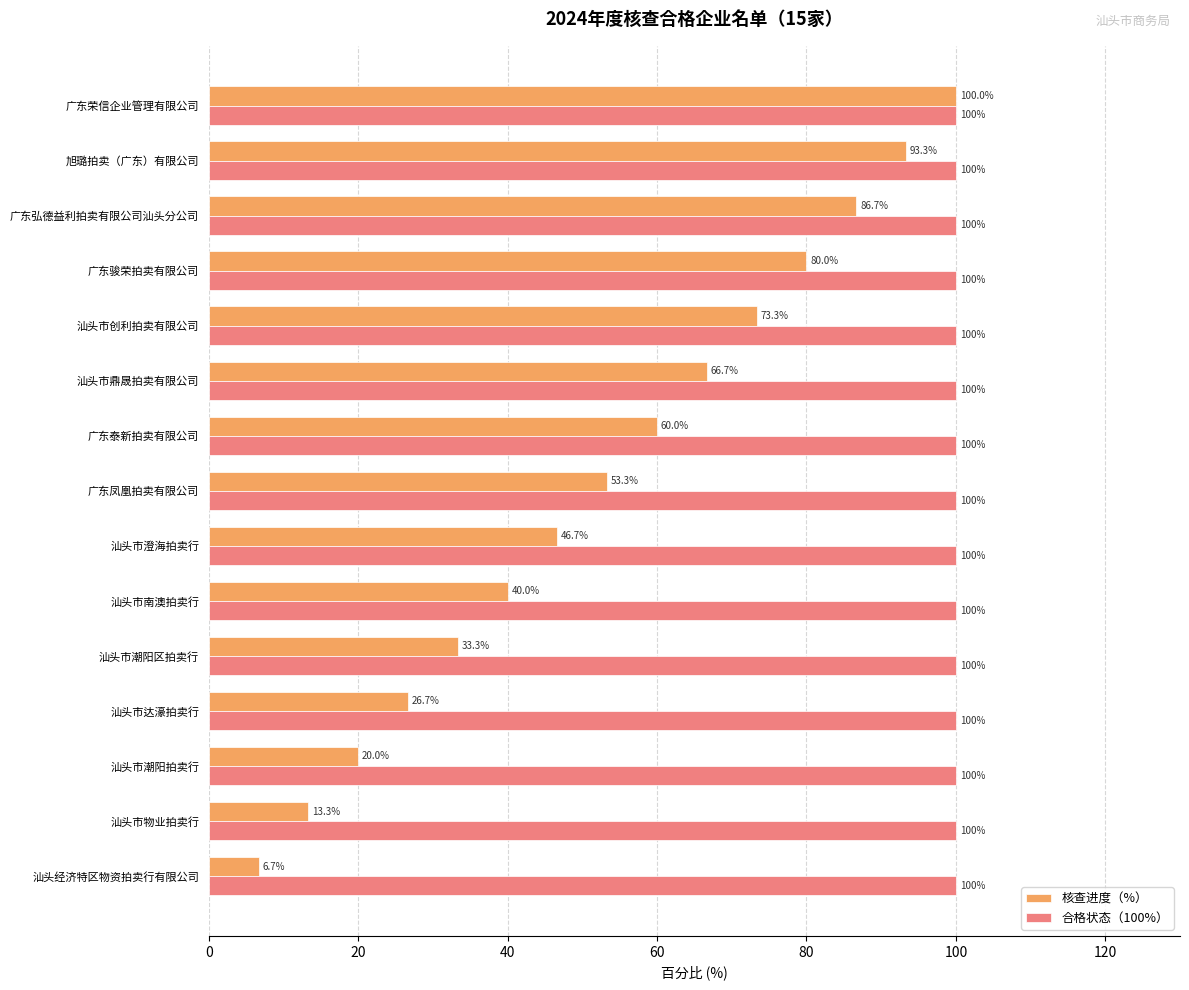

What is the sum of all 核查进度（%） values?

800.0